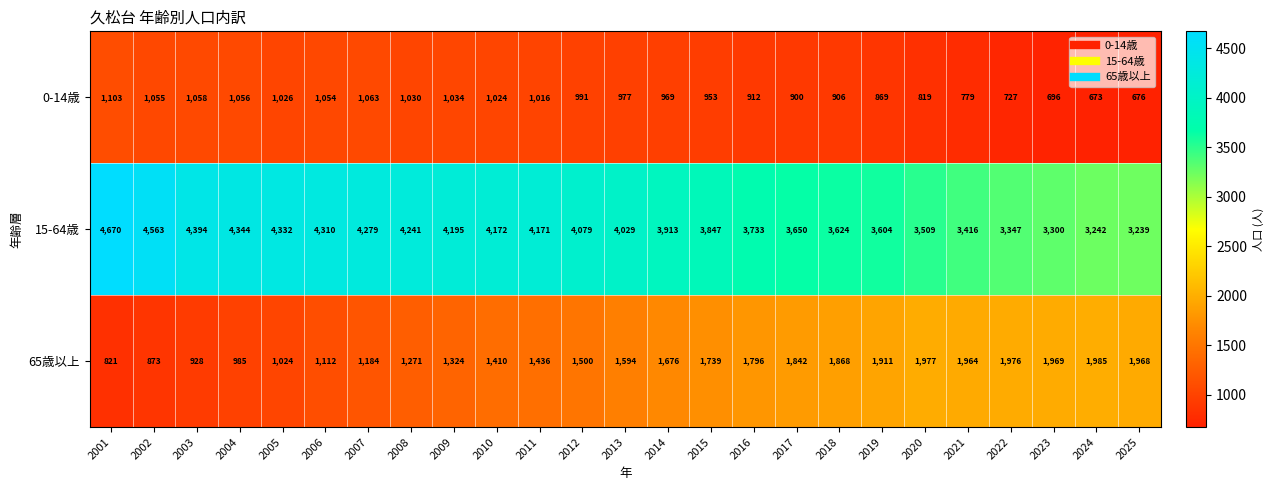

At 2001, list the series in order from smallest to largest.

65歳以上, 0-14歳, 15-64歳